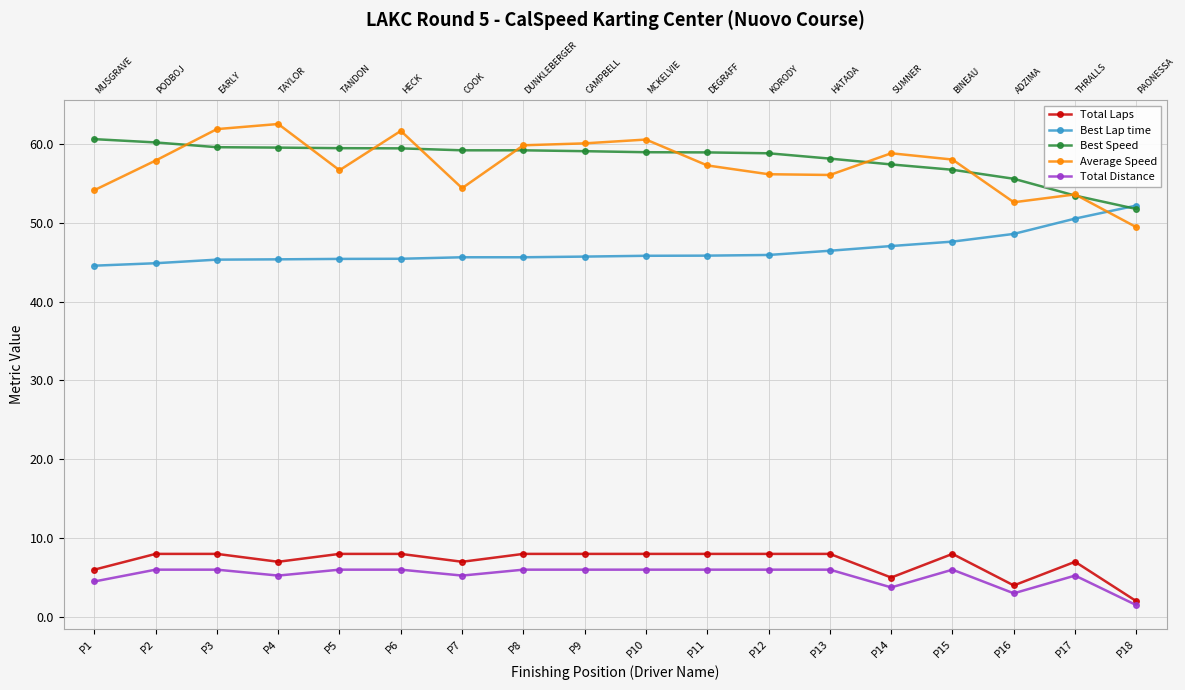

Rank the series at P1 from lowest to highest value.

Total Distance, Total Laps, Best Lap time, Average Speed, Best Speed